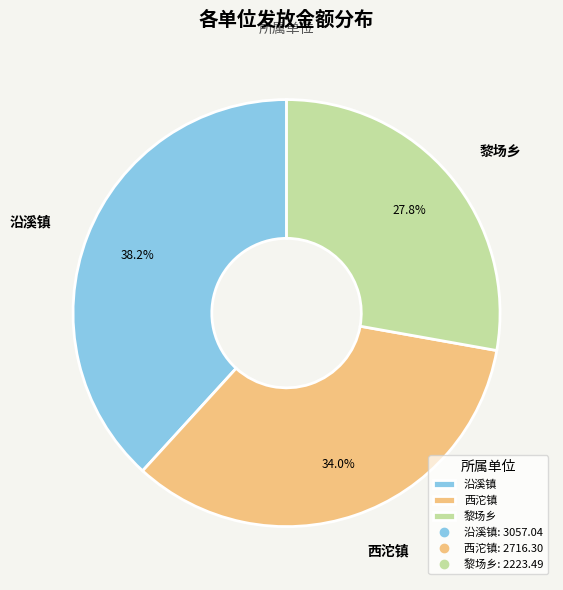

Which has a higher value, 西沱镇 or 沿溪镇?

沿溪镇